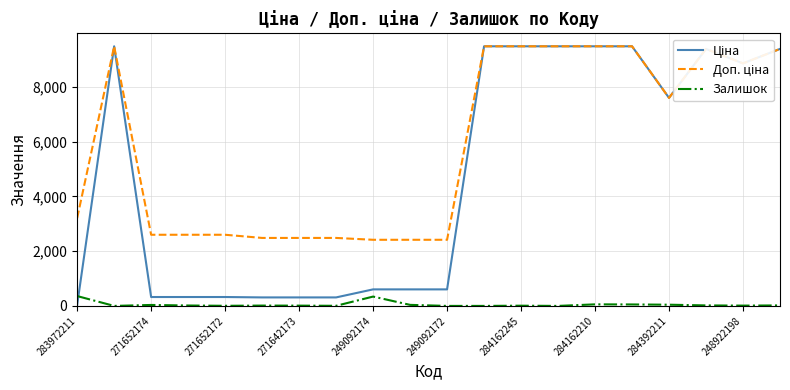

How many series are shown in this chart?

3